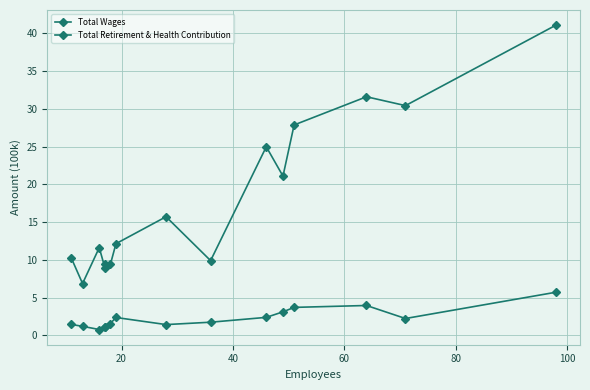

What is the average value of the Total Retirement & Health Contribution series?

2.3